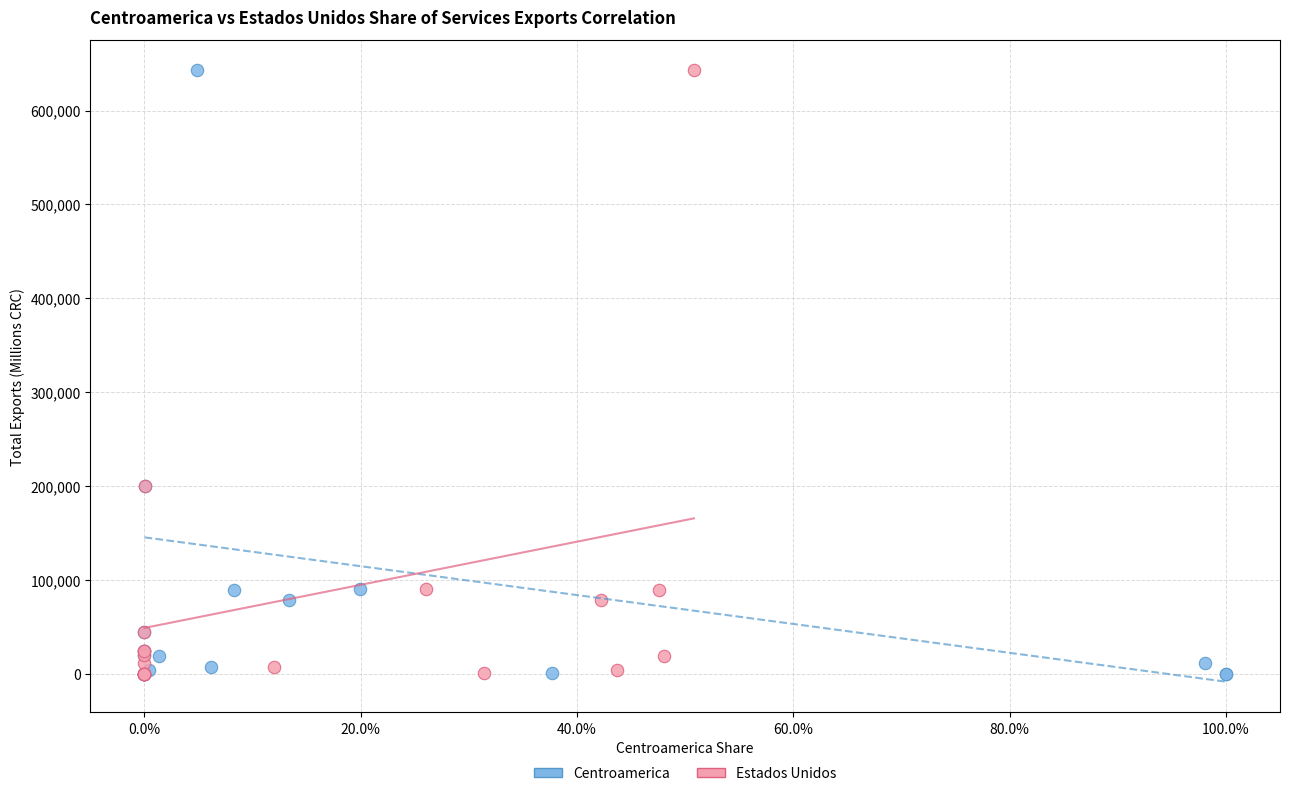

What are all the series names shown in the legend?

Centroamerica, Estados Unidos